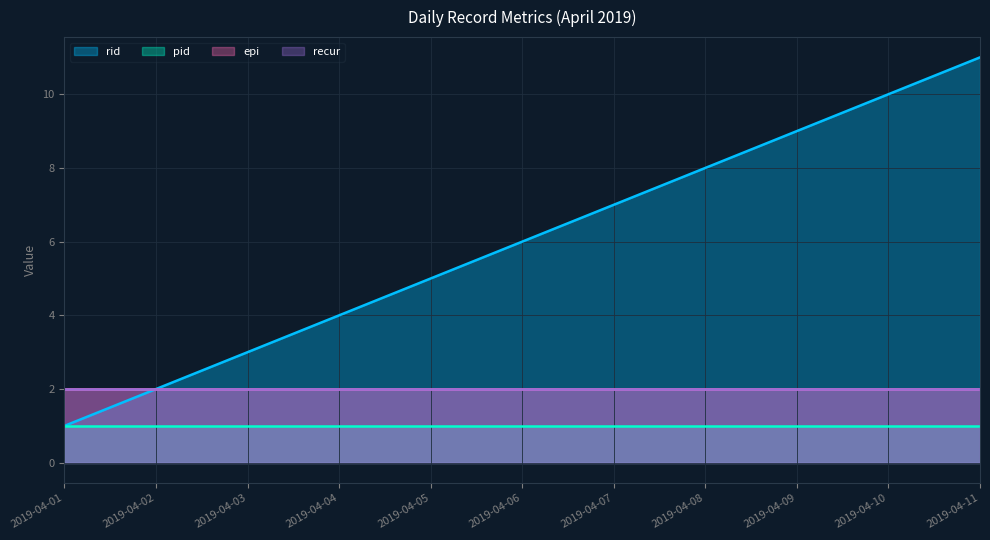

Which category has the lowest value in the epi series?

2019-04-01